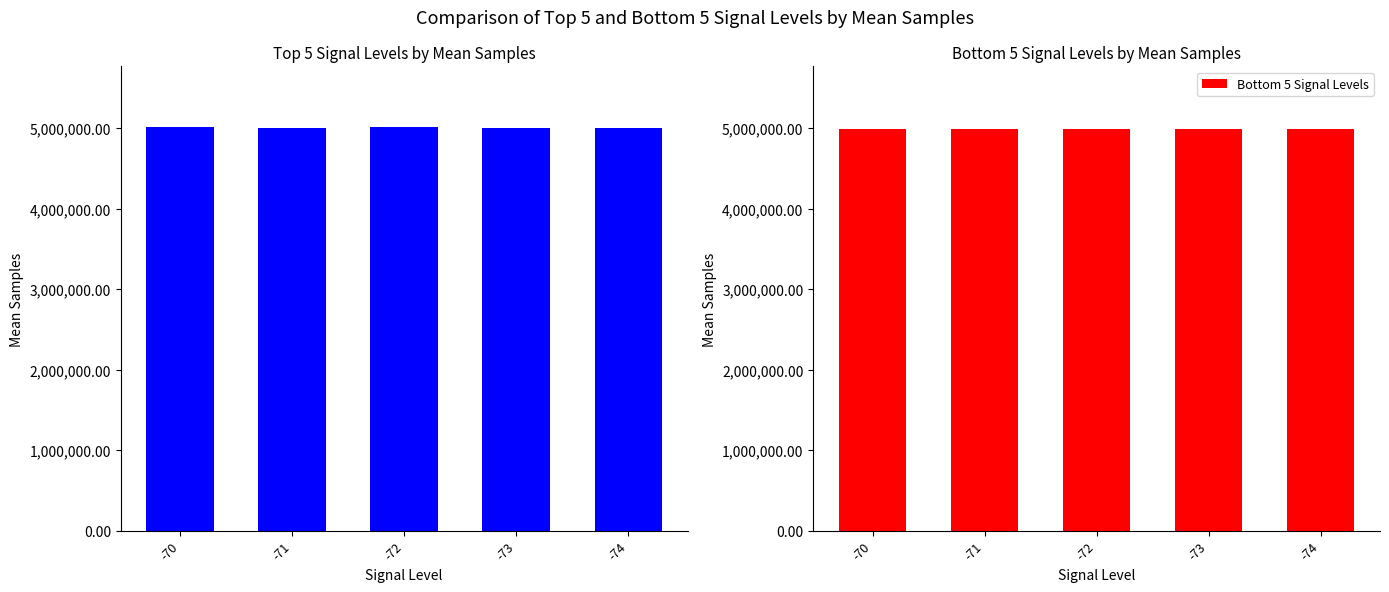

At which label is Top 5 Signal Levels closest to 5012630?

-70